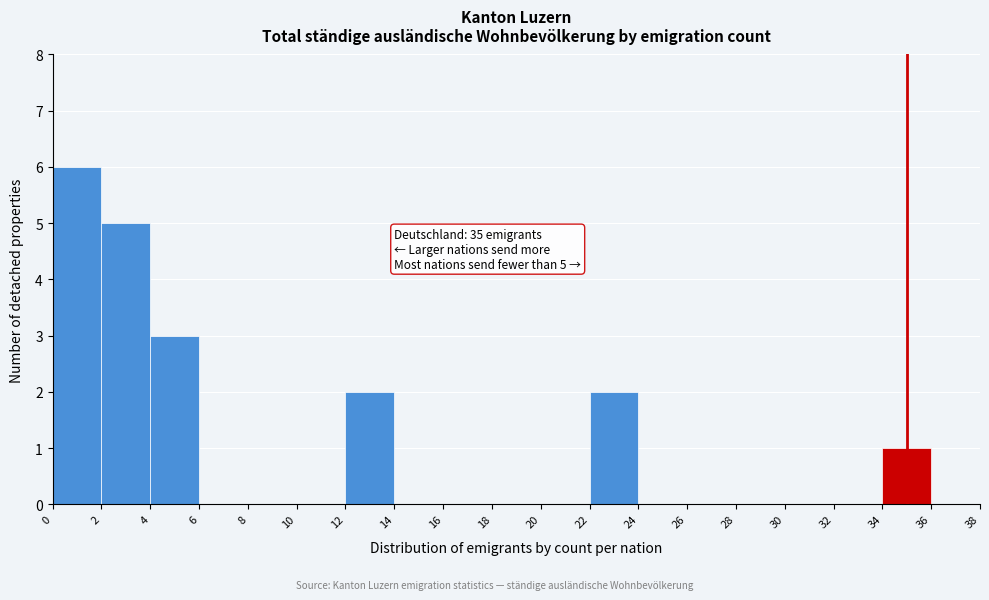

Which range on the x-axis has the tallest bar?

0 to 2